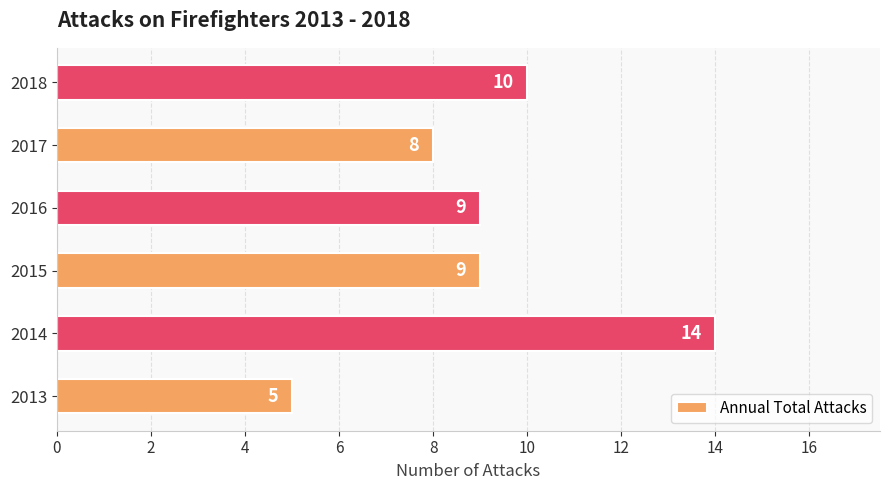

Which category has the highest value across all series?

2014